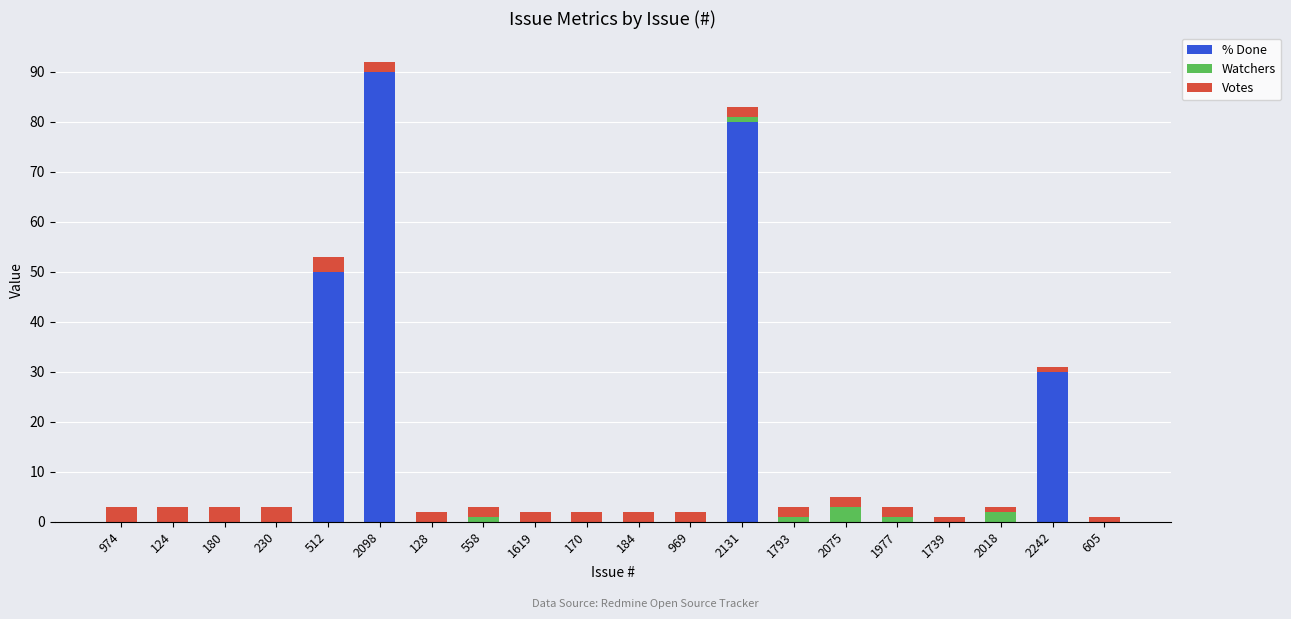

How many series are shown in this chart?

3